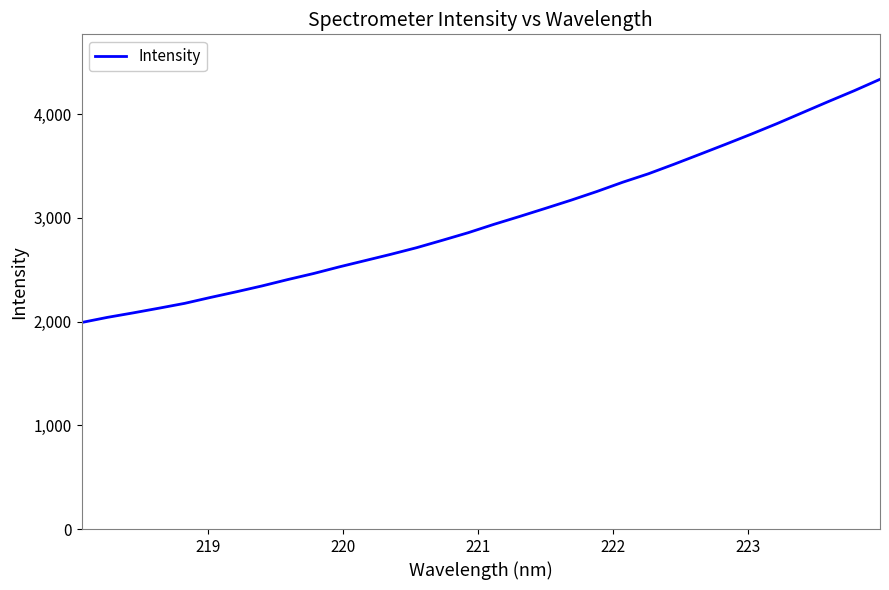

What is the difference between the maximum and minimum values?

2345.4